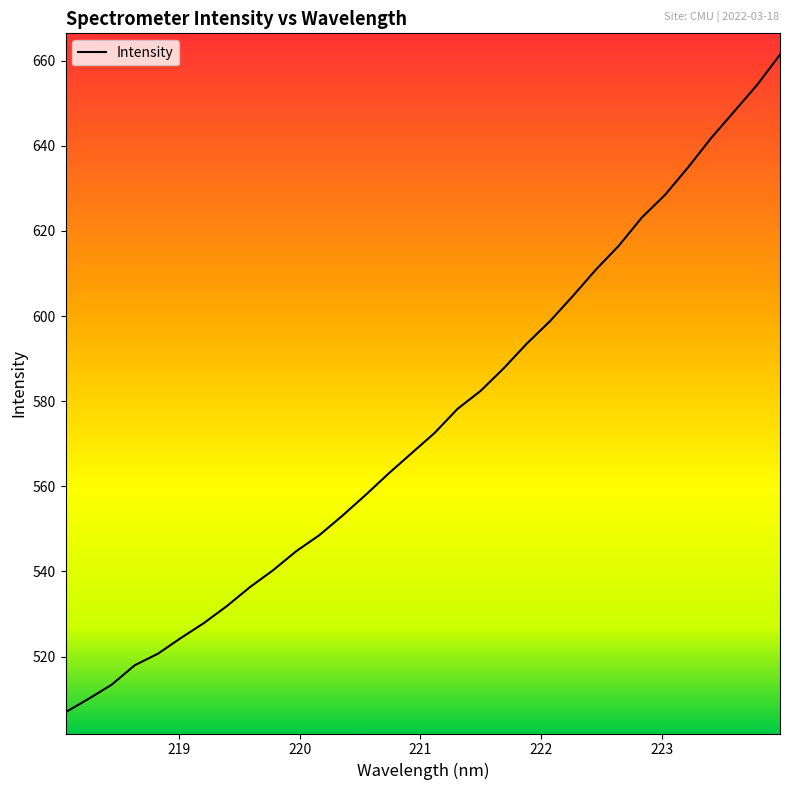

What is the average value?

575.1